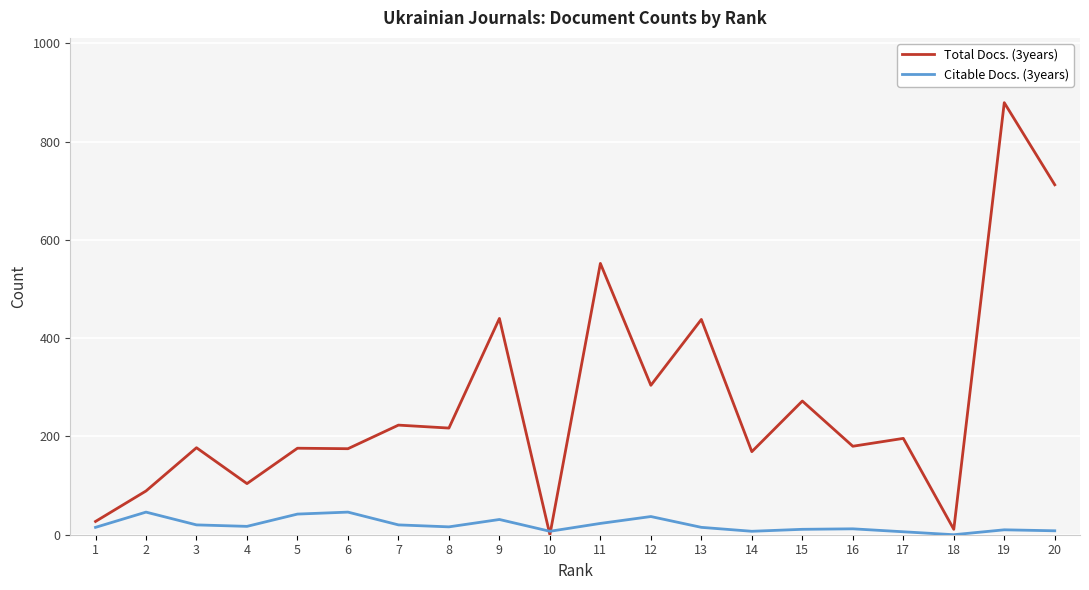

Rank the series by their maximum value, from lowest to highest.

Citable Docs. (3years), Total Docs. (3years)